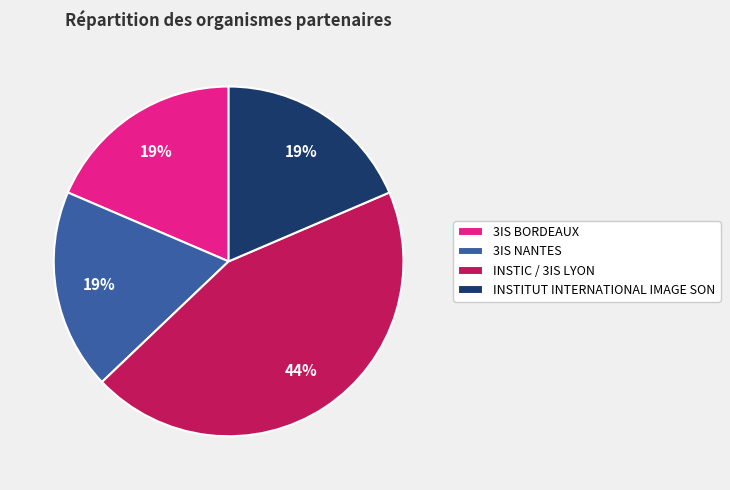

To the nearest percent, what portion does INSTIC / 3IS LYON represent?

44%